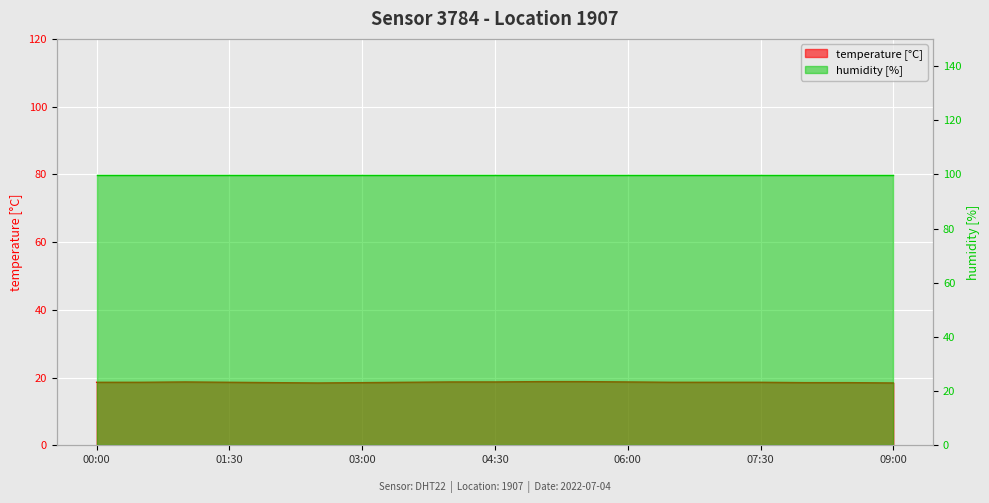

Reading left to right, list all the values displayed in this chart.

00:00=18.6	00:30=18.6	01:00=18.7	01:30=18.6	02:00=18.5	02:30=18.4	03:00=18.5	03:30=18.6	04:00=18.7	04:30=18.7	05:00=18.8	05:30=18.8	06:00=18.7	06:30=18.6	07:00=18.6	07:30=18.6	08:00=18.5	08:30=18.5	09:00=18.4